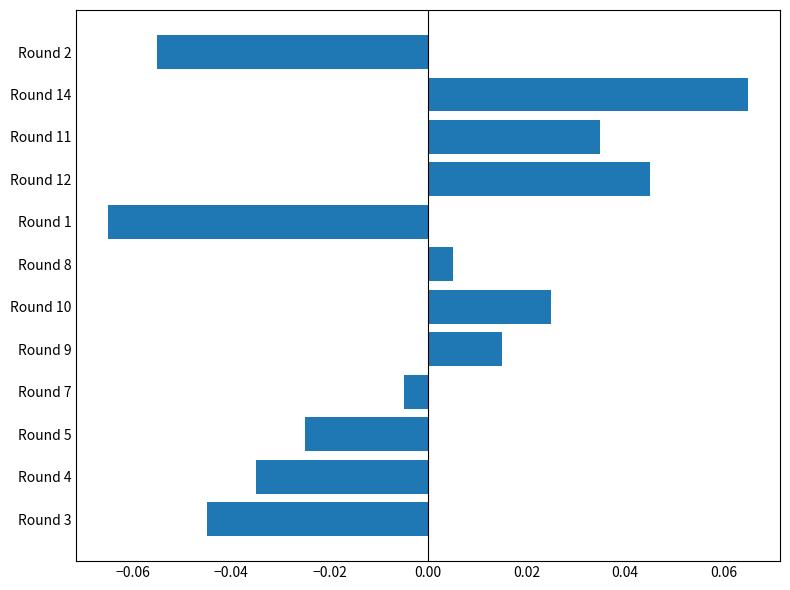

List the labels in order of value, smallest first.

Round 1, Round 2, Round 3, Round 4, Round 5, Round 7, Round 8, Round 9, Round 10, Round 11, Round 12, Round 14